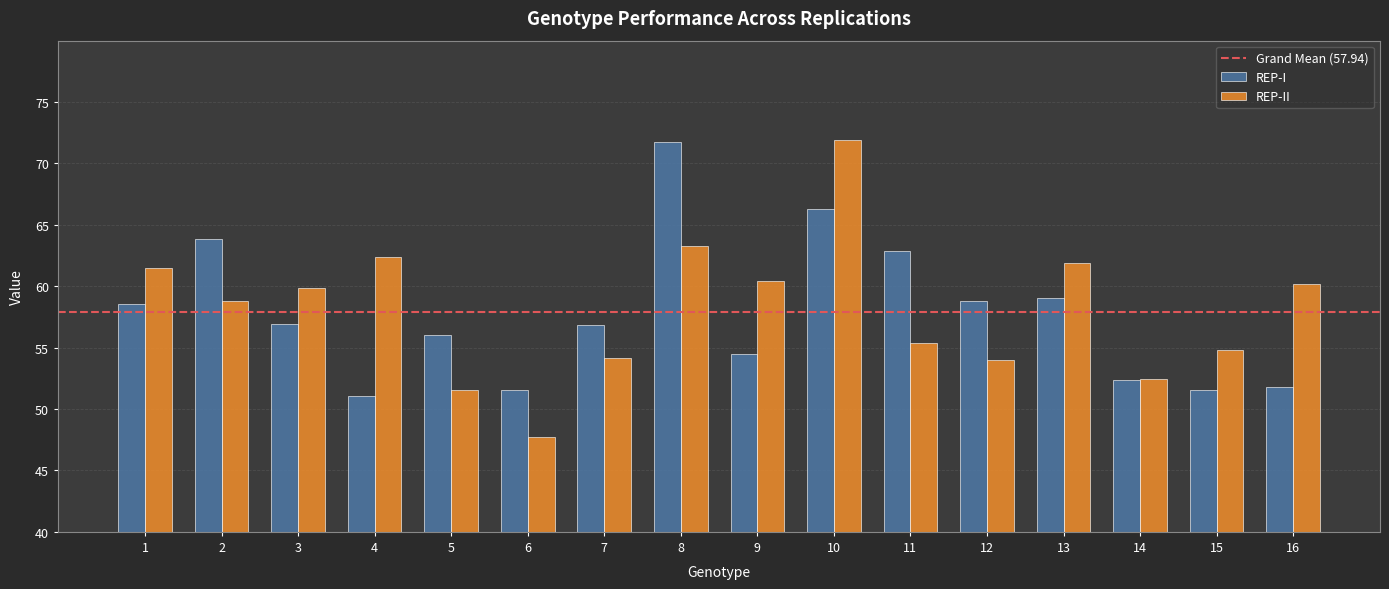

At 8, list the series in order from smallest to largest.

REP-II, REP-I